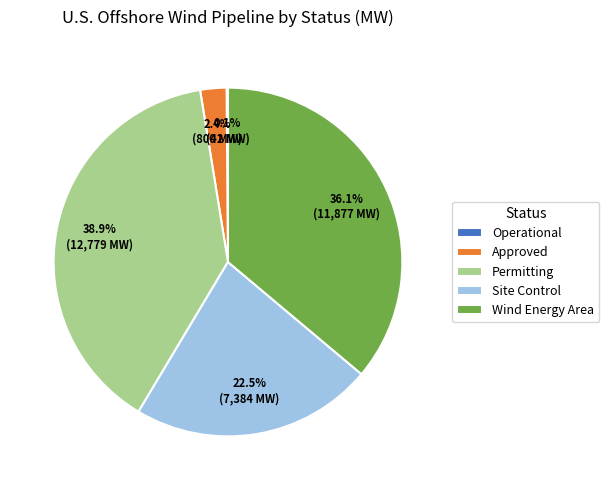

Which has a higher value, Wind Energy Area or Permitting?

Permitting